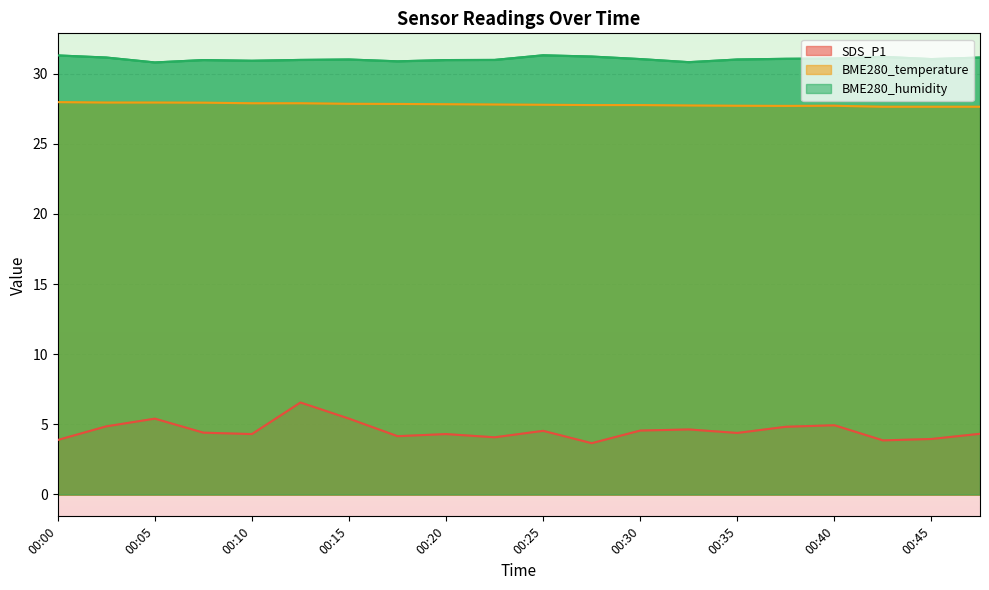

Which label corresponds to the smallest value in the chart?

00:27